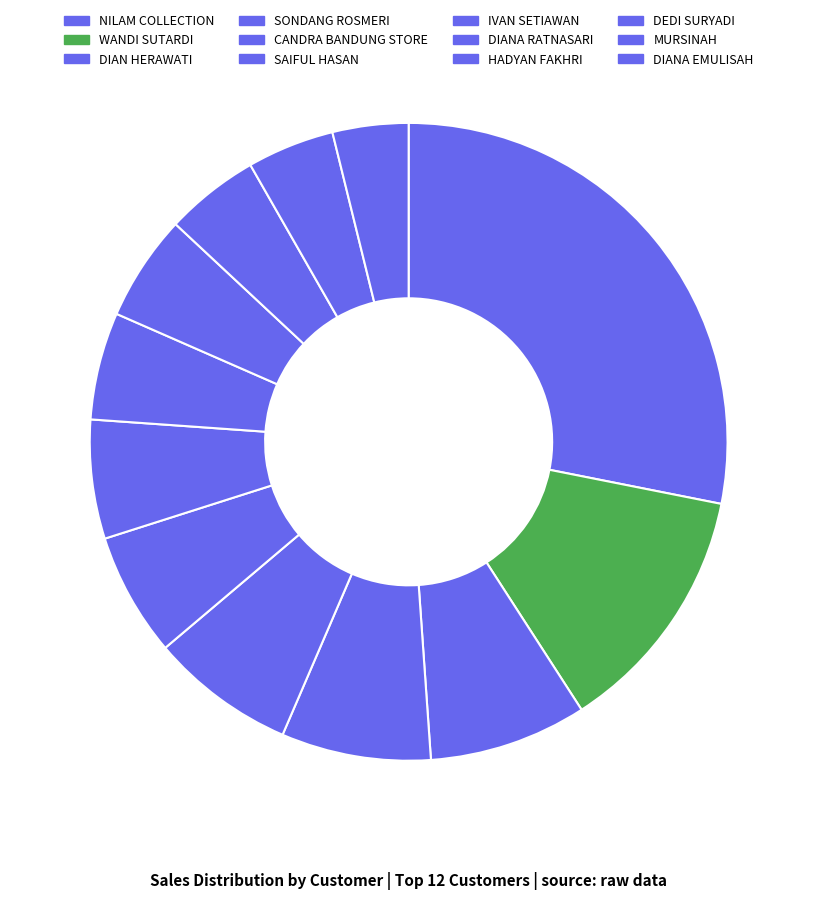

Which category has the smallest portion of the pie?

DIANA EMULISAH